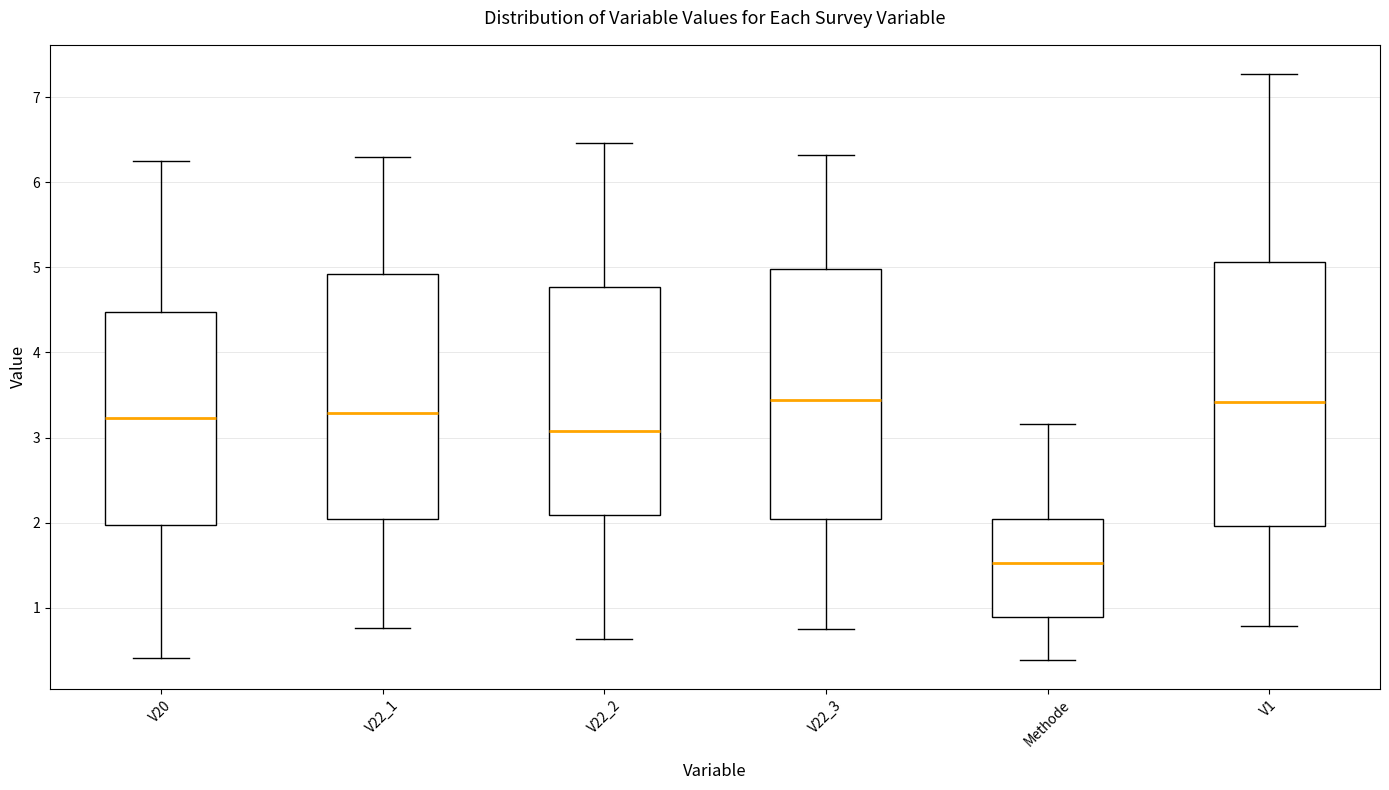

Reading left to right, read every box against the y-axis: the position of its median line, the range the box covers, and the ends of its whiskers. The values are not printed on the chart, so give them approximately, as read against the axis.

V20: median 3.2, box 2.0 to 4.5, whiskers 0.4 to 6.2
V22_1: median 3.3, box 2.0 to 4.9, whiskers 0.8 to 6.3
V22_2: median 3.1, box 2.1 to 4.8, whiskers 0.6 to 6.5
V22_3: median 3.4, box 2.0 to 5.0, whiskers 0.7 to 6.3
Methode: median 1.5, box 0.9 to 2.0, whiskers 0.4 to 3.2
V1: median 3.4, box 2.0 to 5.1, whiskers 0.8 to 7.3